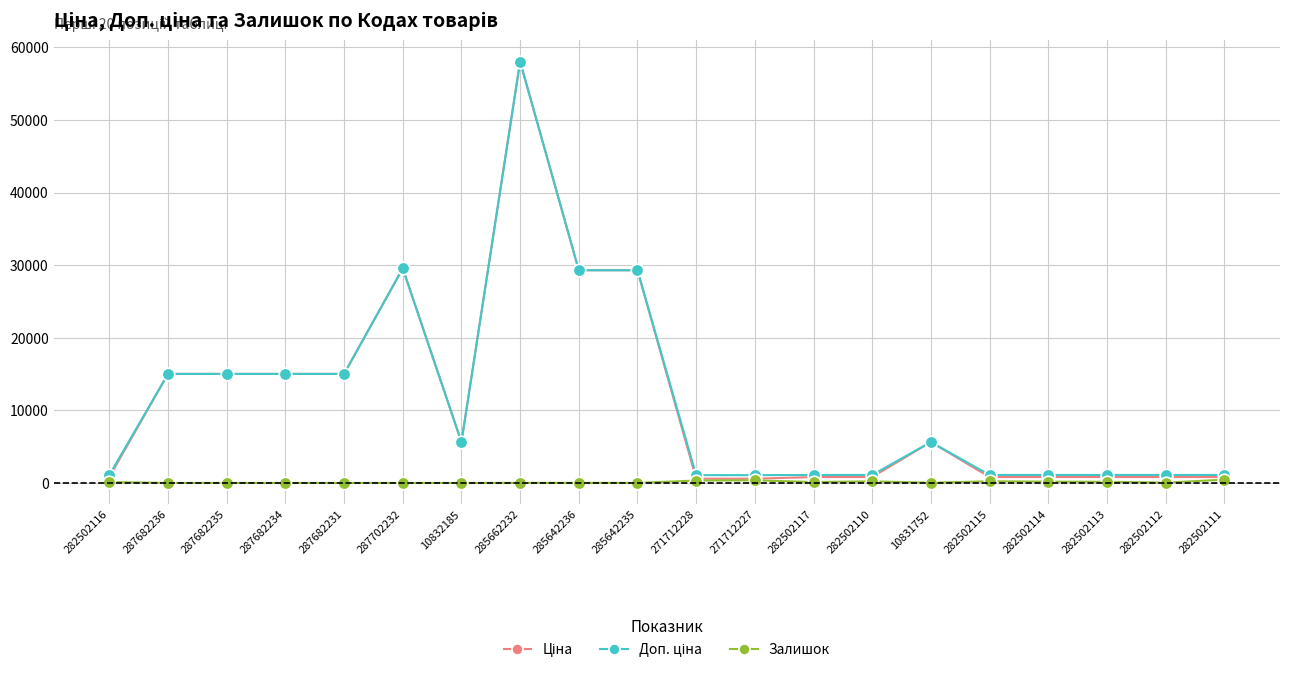

At which category is the sum across all series the highest?

285662232